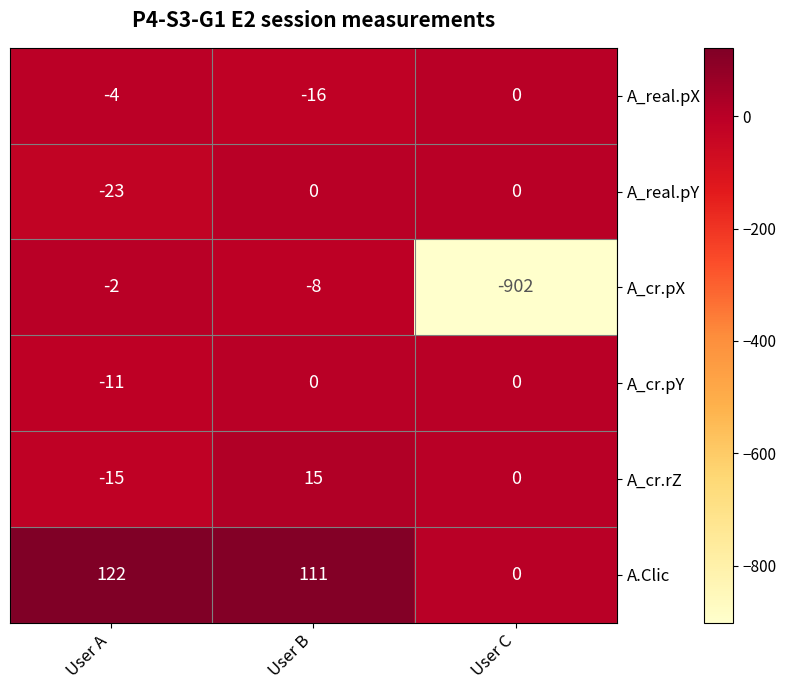

At which label does A_cr.pX first exceed -8?

User A